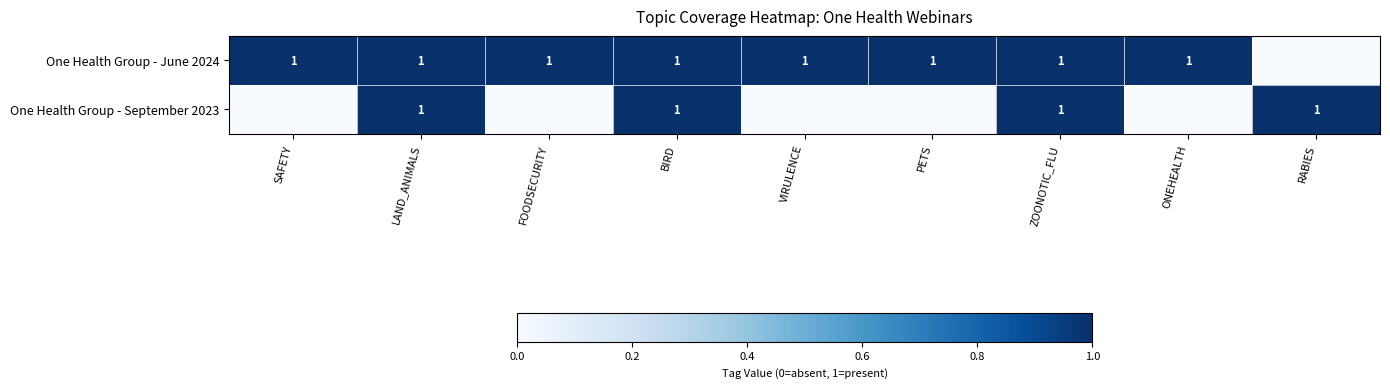

The value of One Health Group - June 2024 at BIRD is 2. True or false?

False